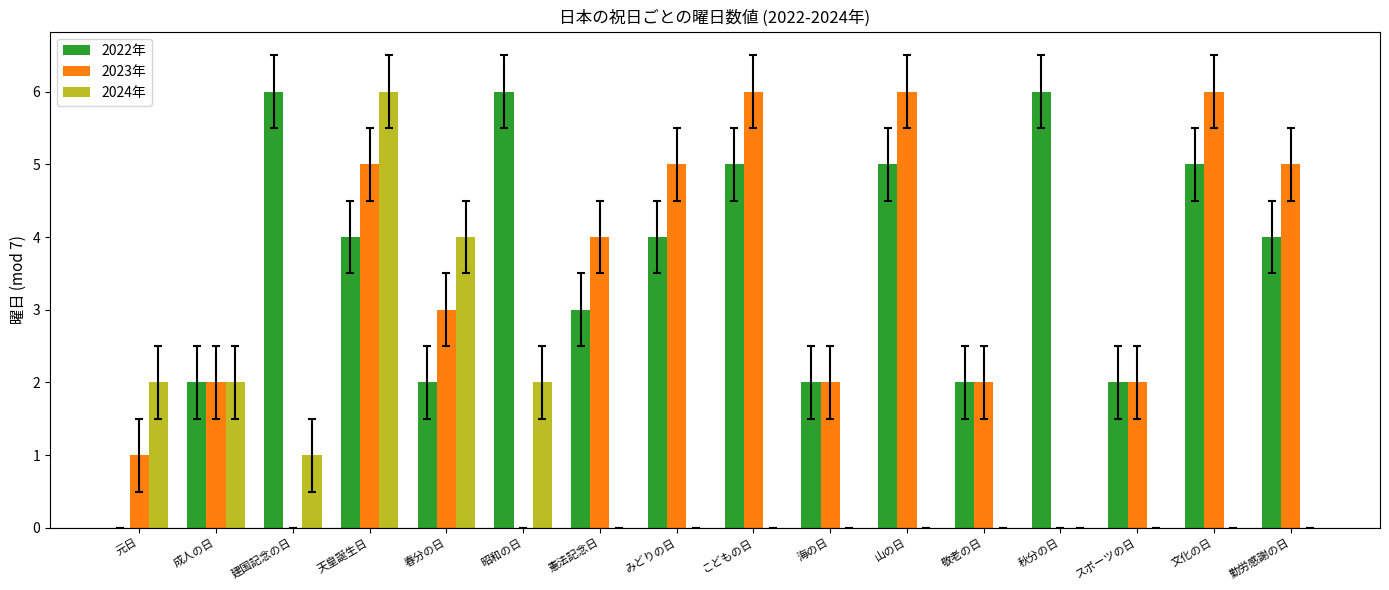

The value of 2022年 at 秋分の日 is 6. True or false?

True